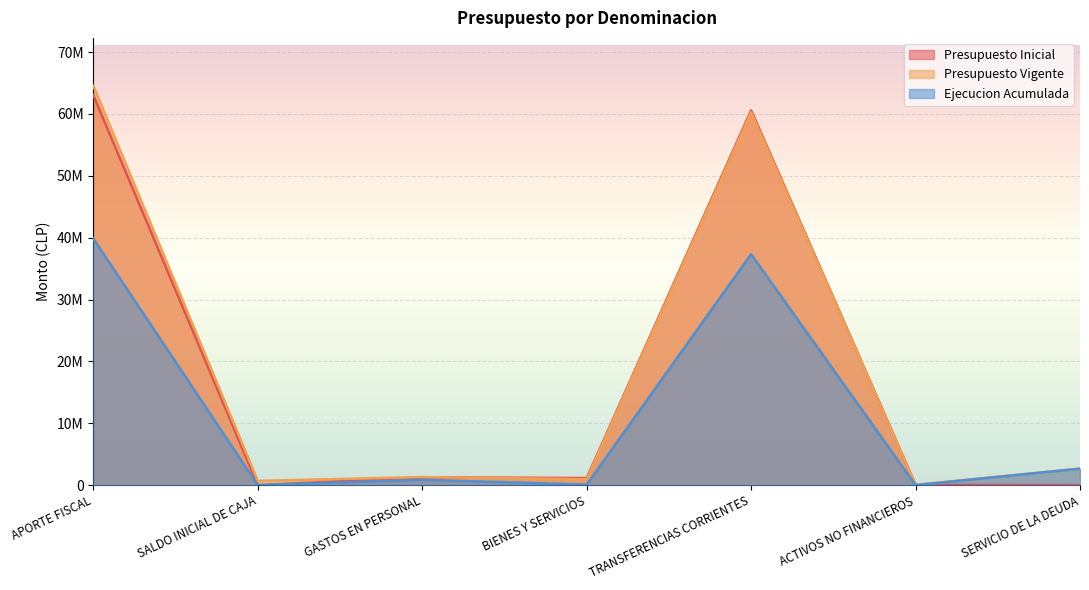

Which series has the largest total across all categories?

Presupuesto Vigente